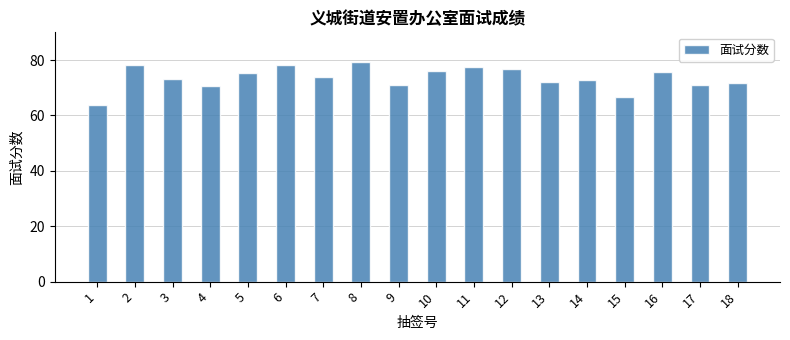

Where does the data first go above 74?

2